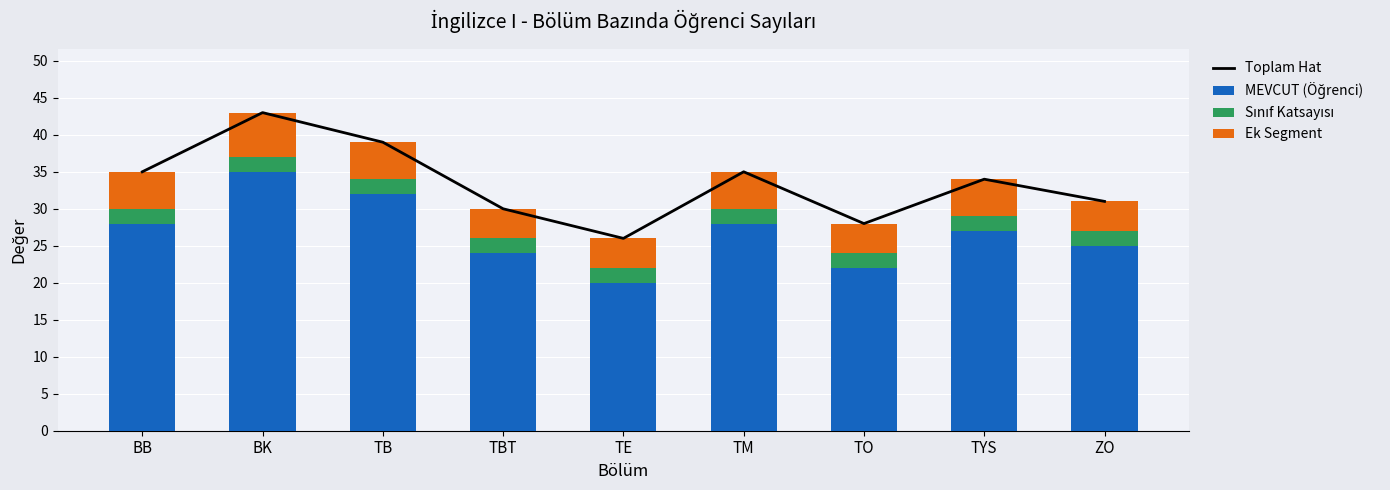

What is the sum of all MEVCUT (Öğrenci) values?

241